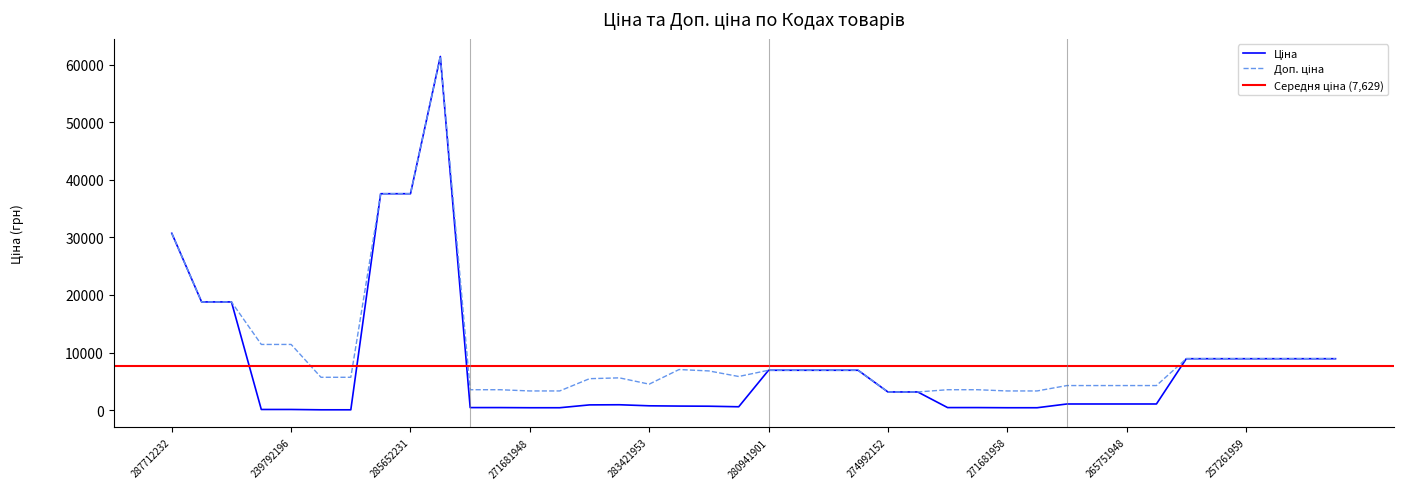

The value of Доп. ціна at 239752197 is 7817.0. True or false?

False